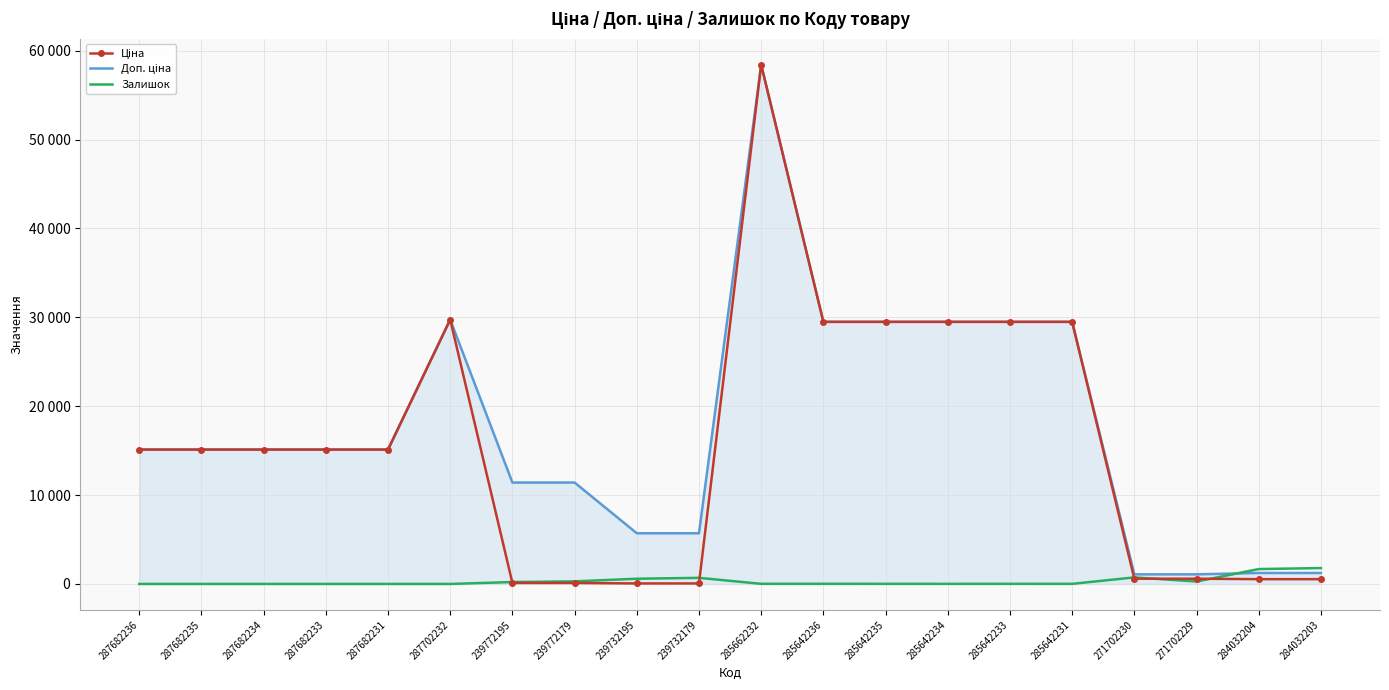

At how many categories does at least one series exceed 2778?

16